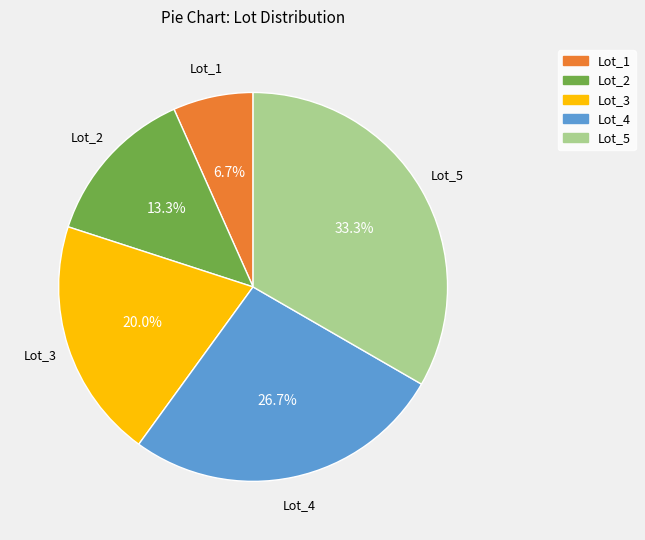

How many slices are in this pie chart?

5